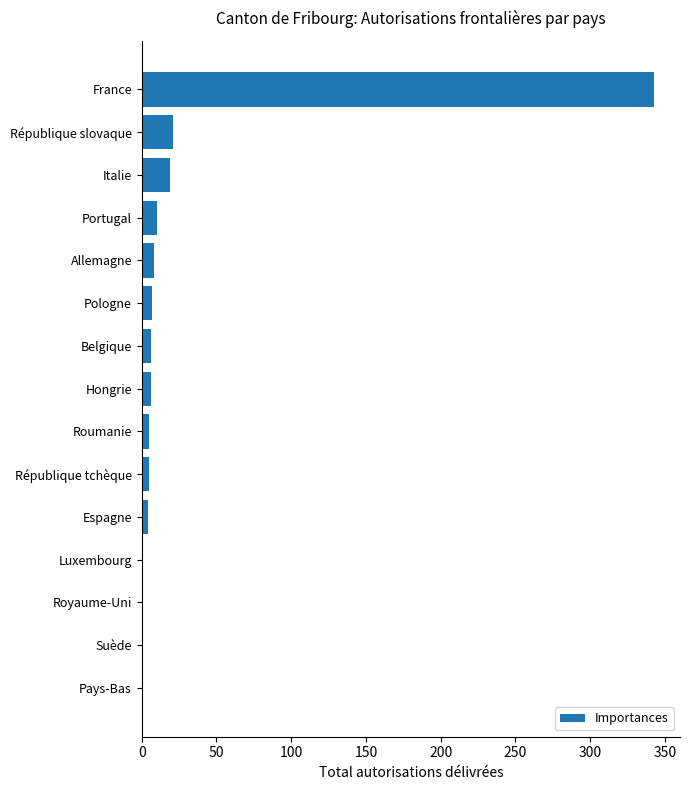

The value at Italie is 8. True or false?

False